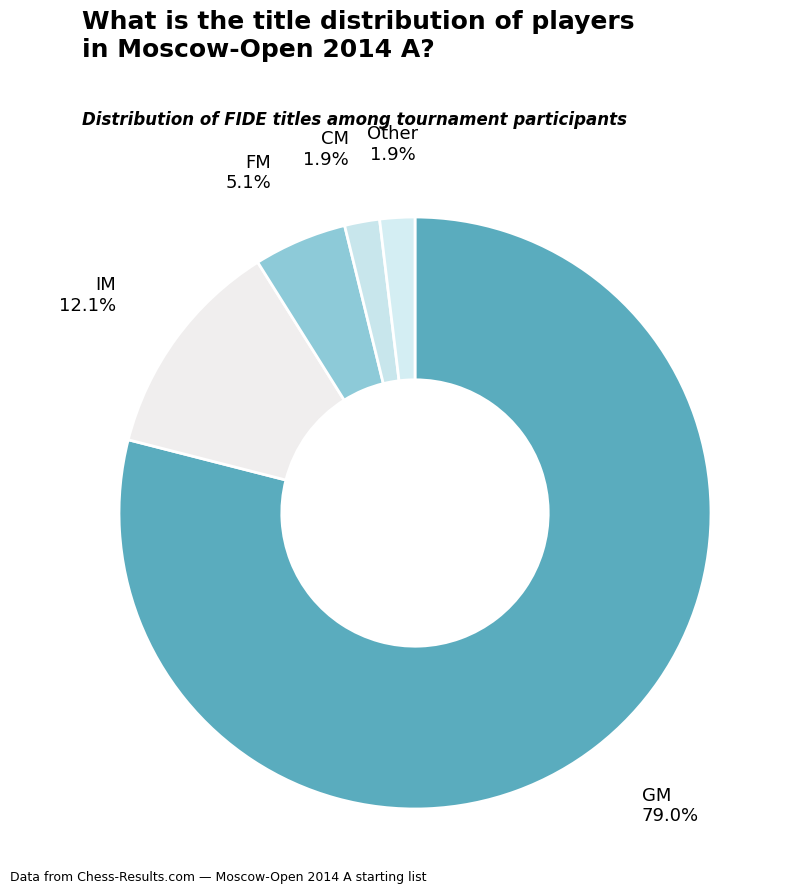

How many slices are in this pie chart?

5